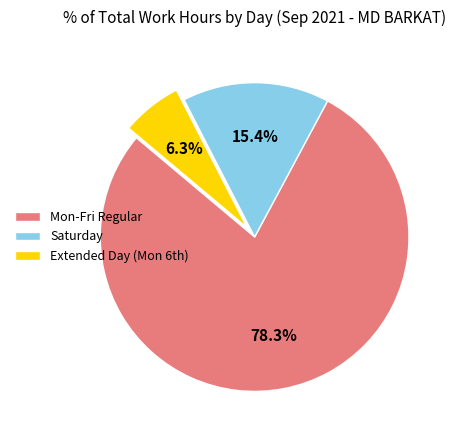

What portion of the pie excludes Saturday?

84.6%